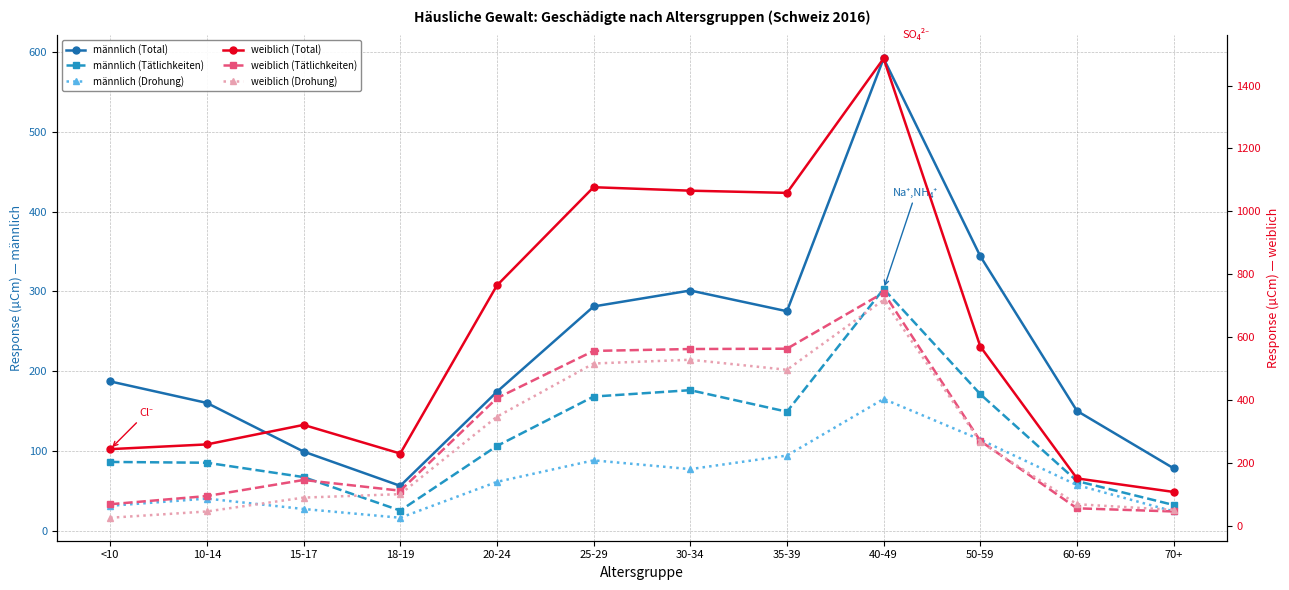

Reading left to right, what are all the values shown in this chart?

männlich (Total): 187	160	99	56	174	281	301	275	592	344	150	78
männlich (Tätlichkeiten): 86	85	67	25	106	168	176	149	303	171	62	32
männlich (Drohung): 31	40	27	16	61	88	77	94	165	114	57	24
weiblich (Total): 245	260	322	231	765	1077	1066	1059	1486	571	152	109
weiblich (Tätlichkeiten): 70	96	147	113	407	557	563	564	742	271	57	47
weiblich (Drohung): 27	47	91	102	348	517	529	497	719	268	70	52